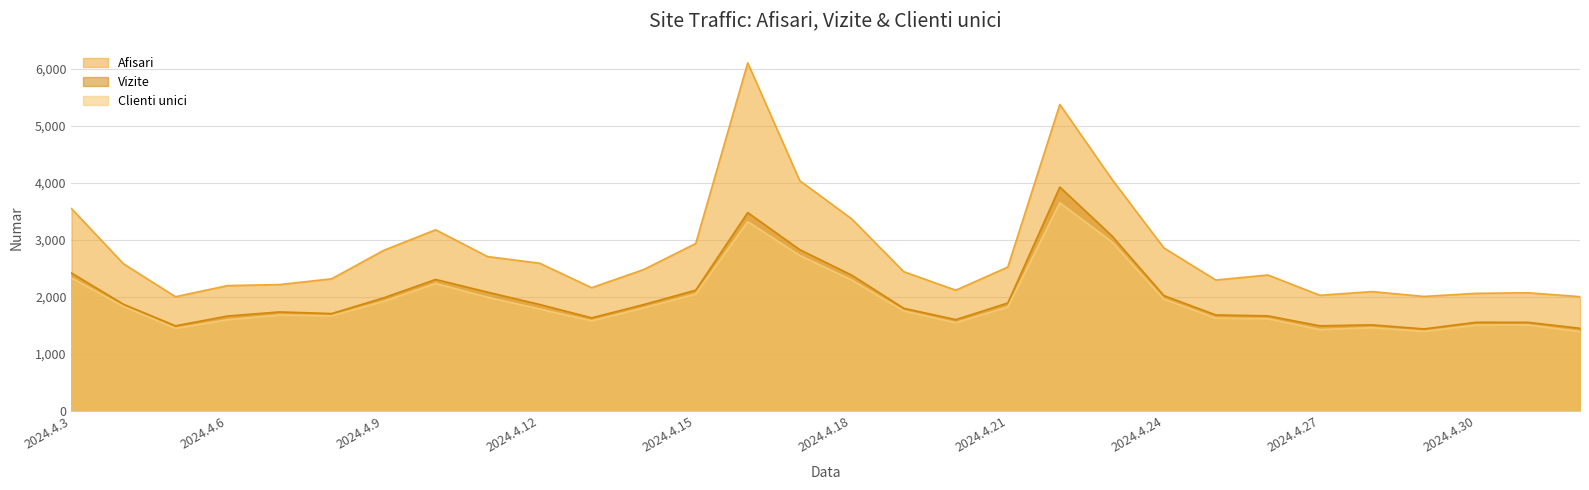

What are all the series names shown in the legend?

Afisari, Vizite, Clienti unici